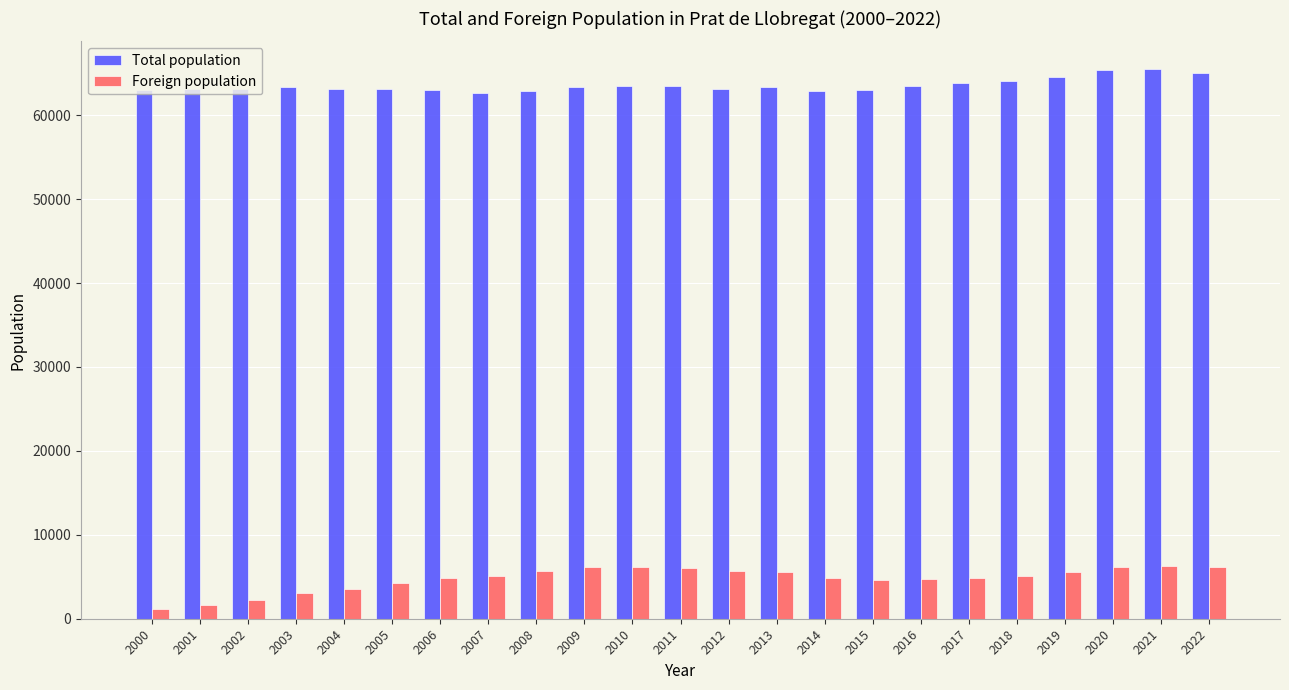

What is the value of the Total population bar at the 11th from the left?

63434